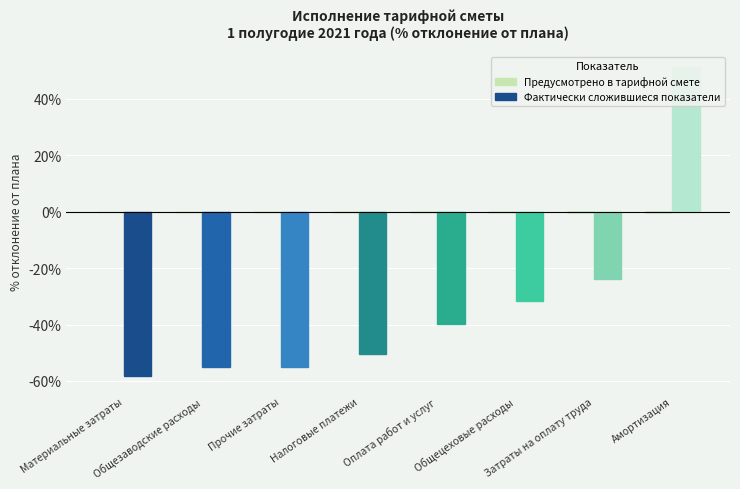

What is the value of the 7th bar from the left?

-24.0